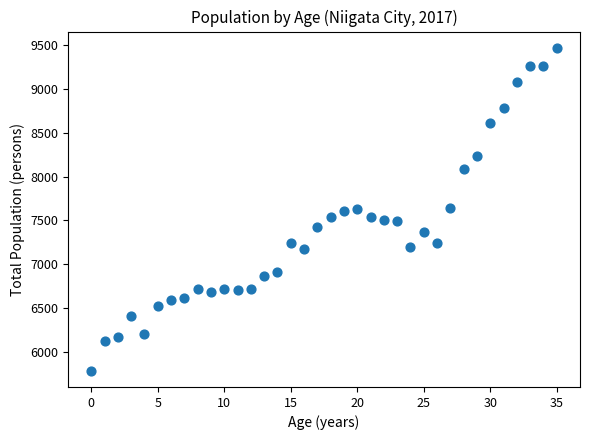

What is the range of Y values (max minus min)?

3686